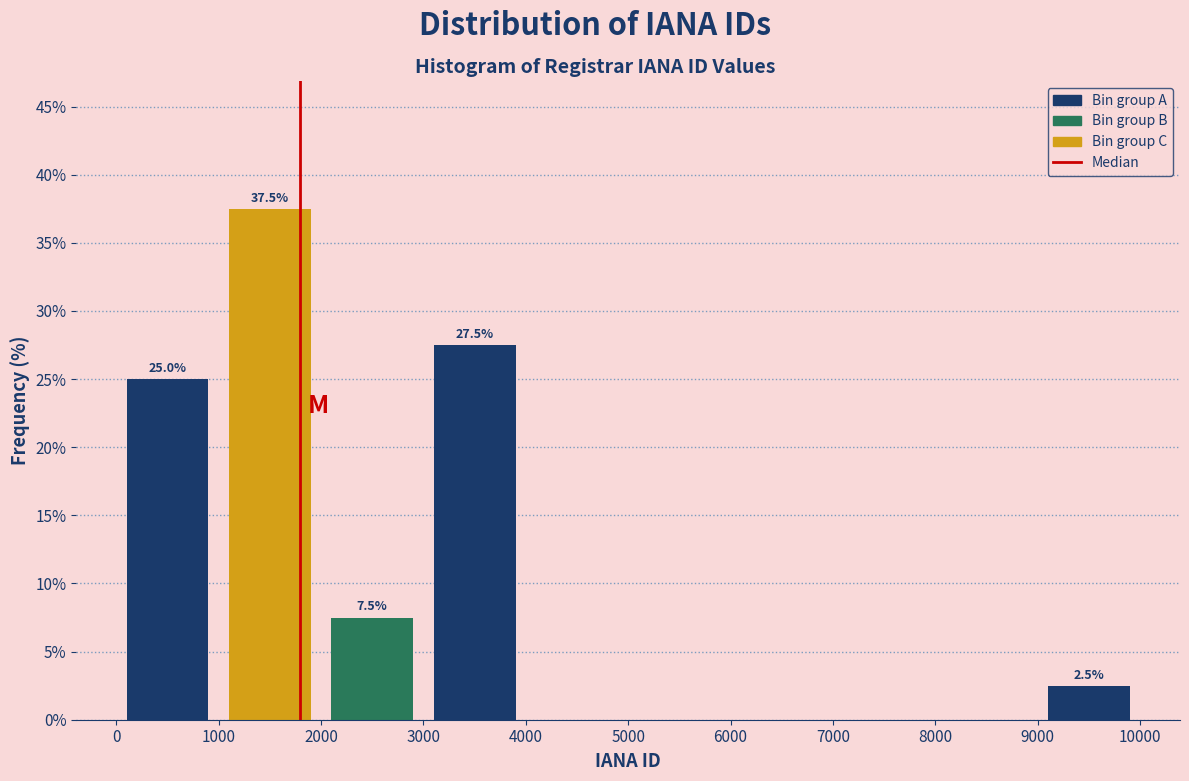

Which range on the x-axis has the tallest bar?

1000 to 2000